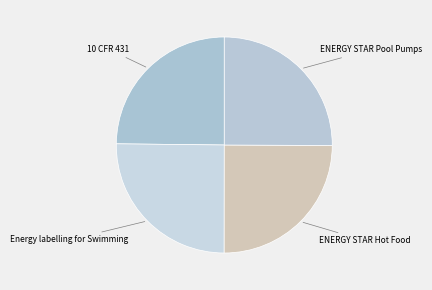

Is there any slice that represents more than half of the pie?

No